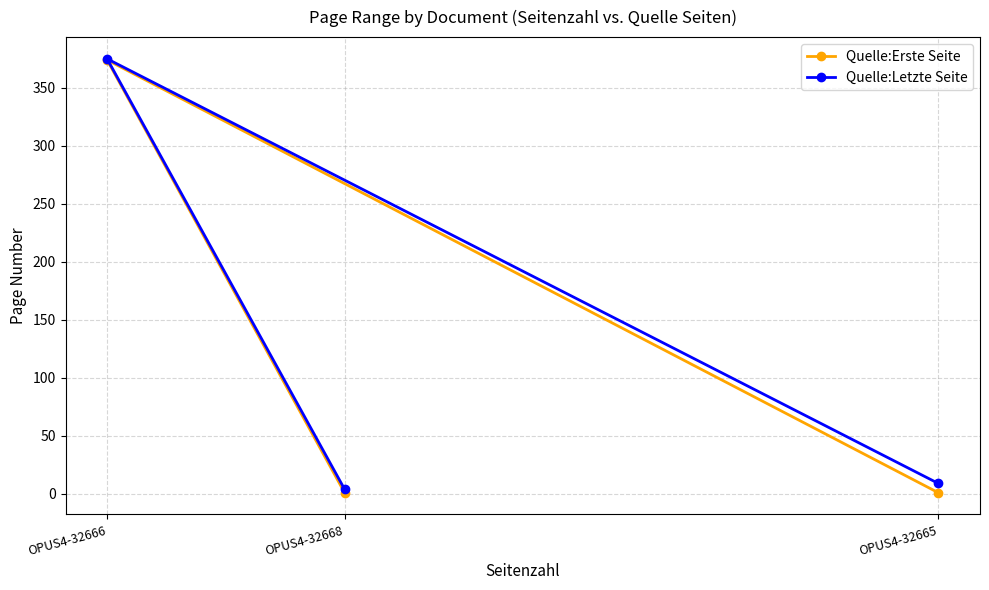

List the series in order of their overall mean, highest first.

Quelle:Letzte Seite, Quelle:Erste Seite